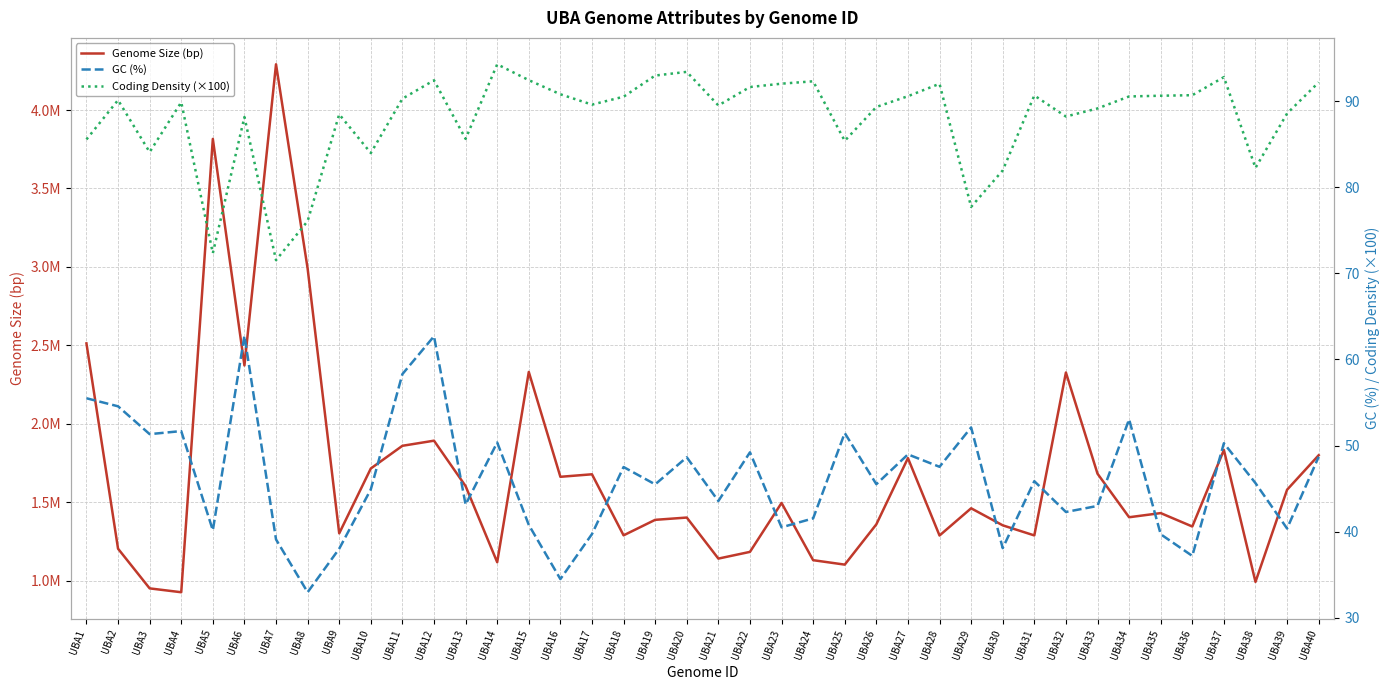

How many data points in Genome Size (bp) are less than 1460939?

20